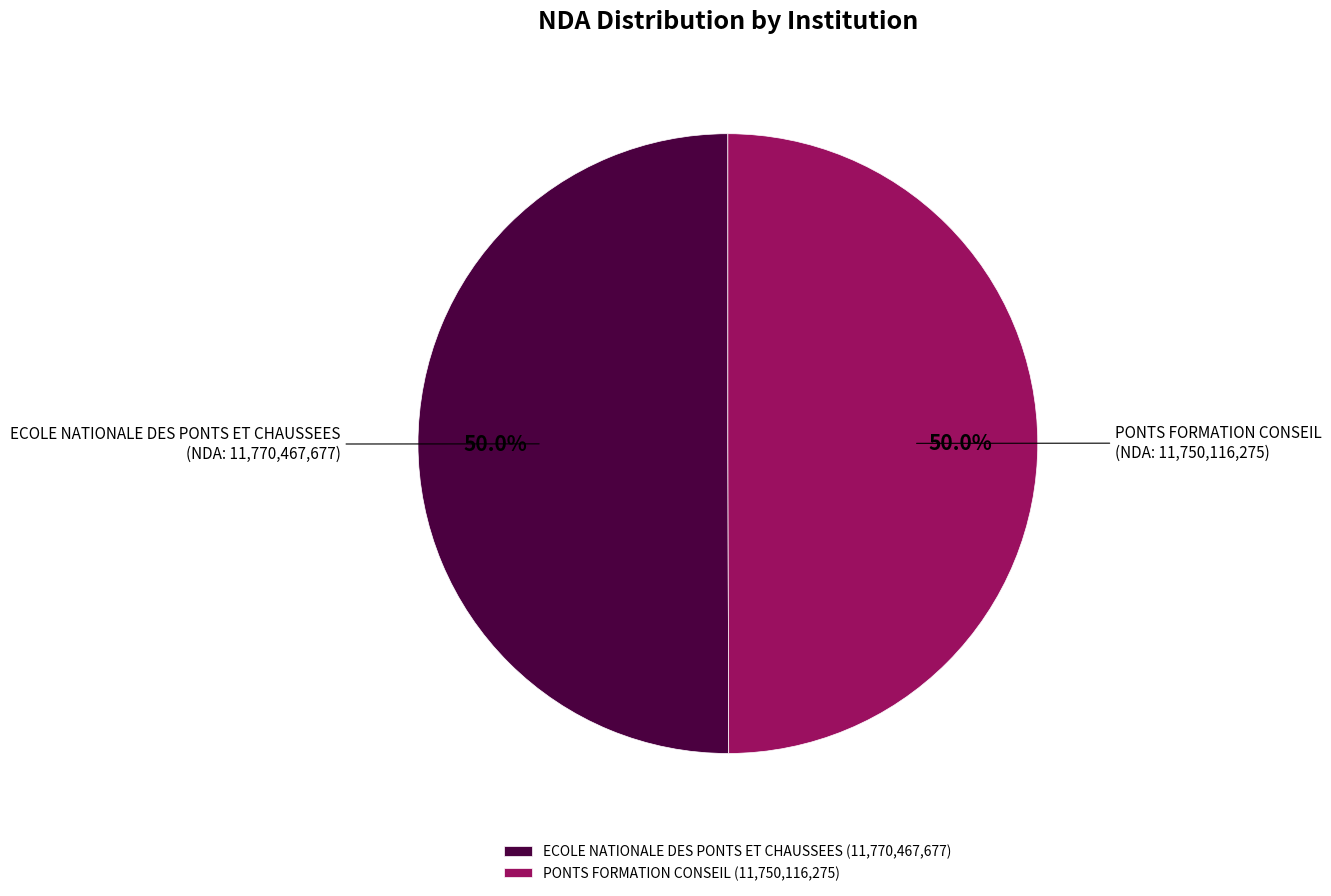

How much of the chart is everything except PONTS FORMATION CONSEIL?

50.0%